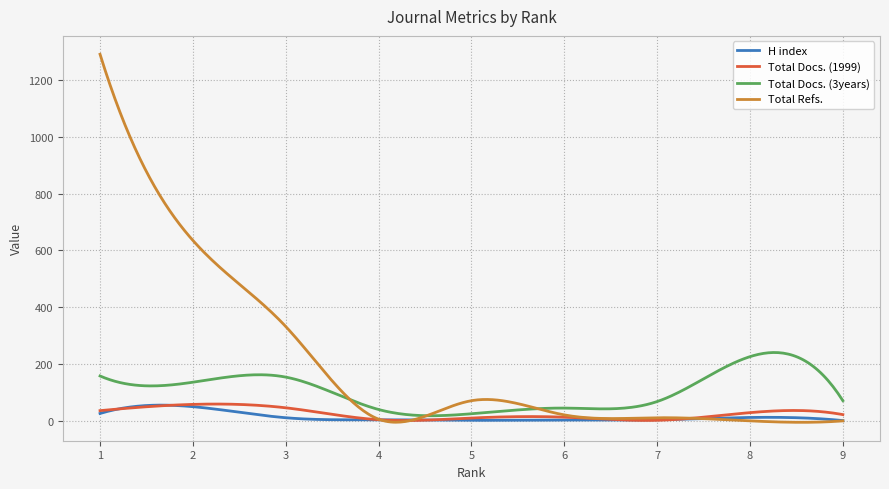

Which series has the largest total across all categories?

Total Refs.